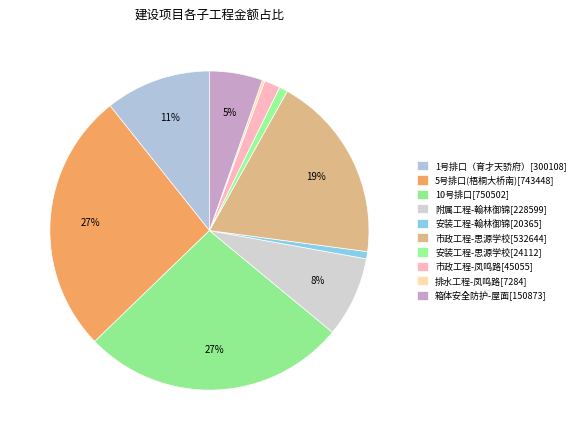

How many segments does this pie chart have?

10